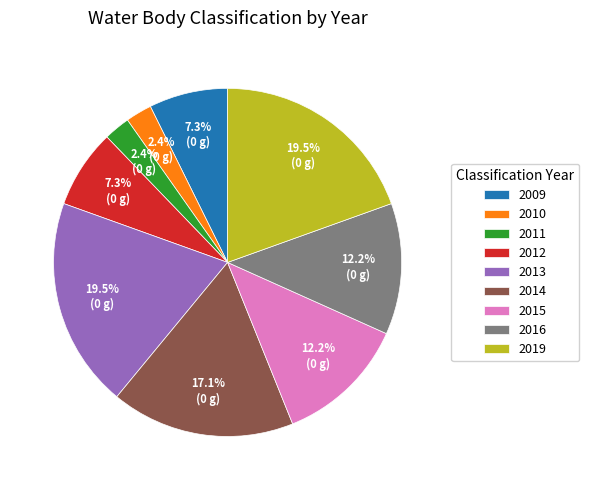

Count the number of slices in the pie.

9